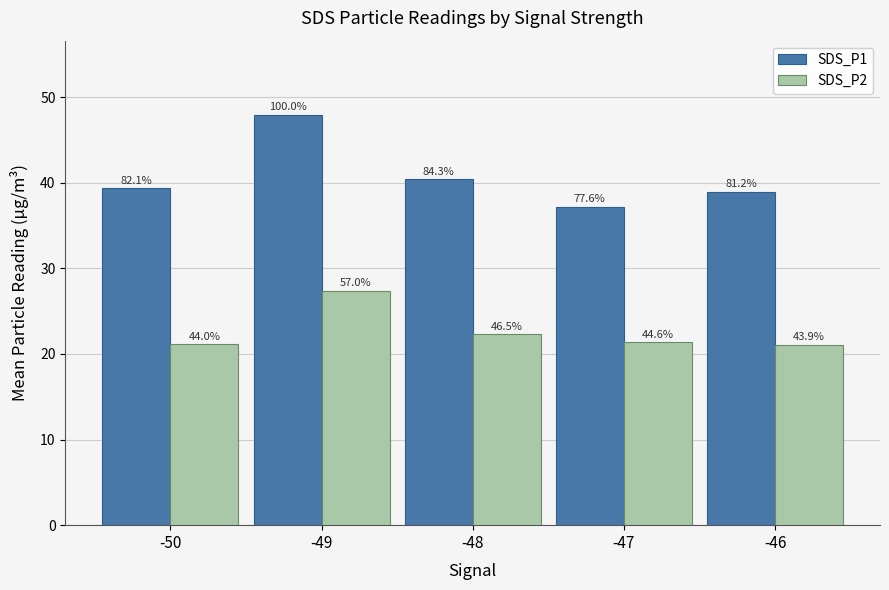

What are all the series names shown in the legend?

SDS_P1, SDS_P2